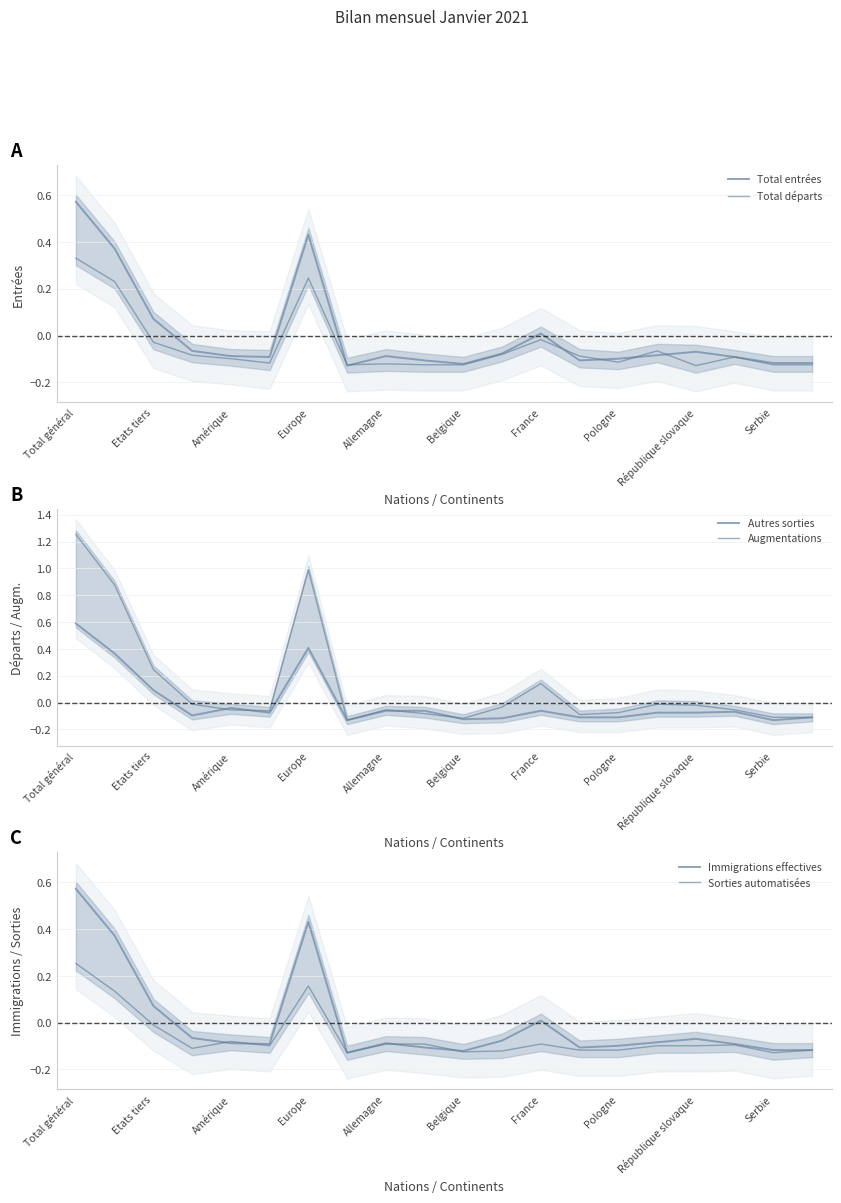

How many intersections are there between Total entrées and Augmentations?

2